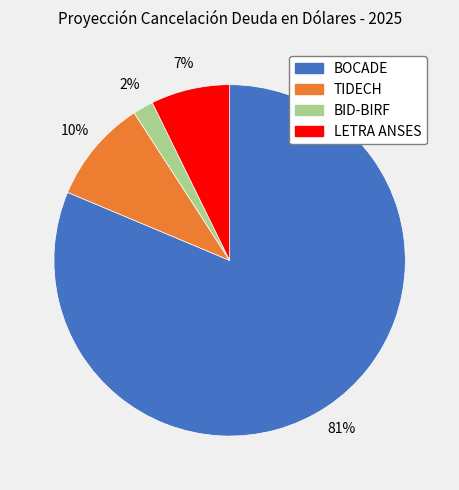

What is the largest slice in the pie chart?

BOCADE